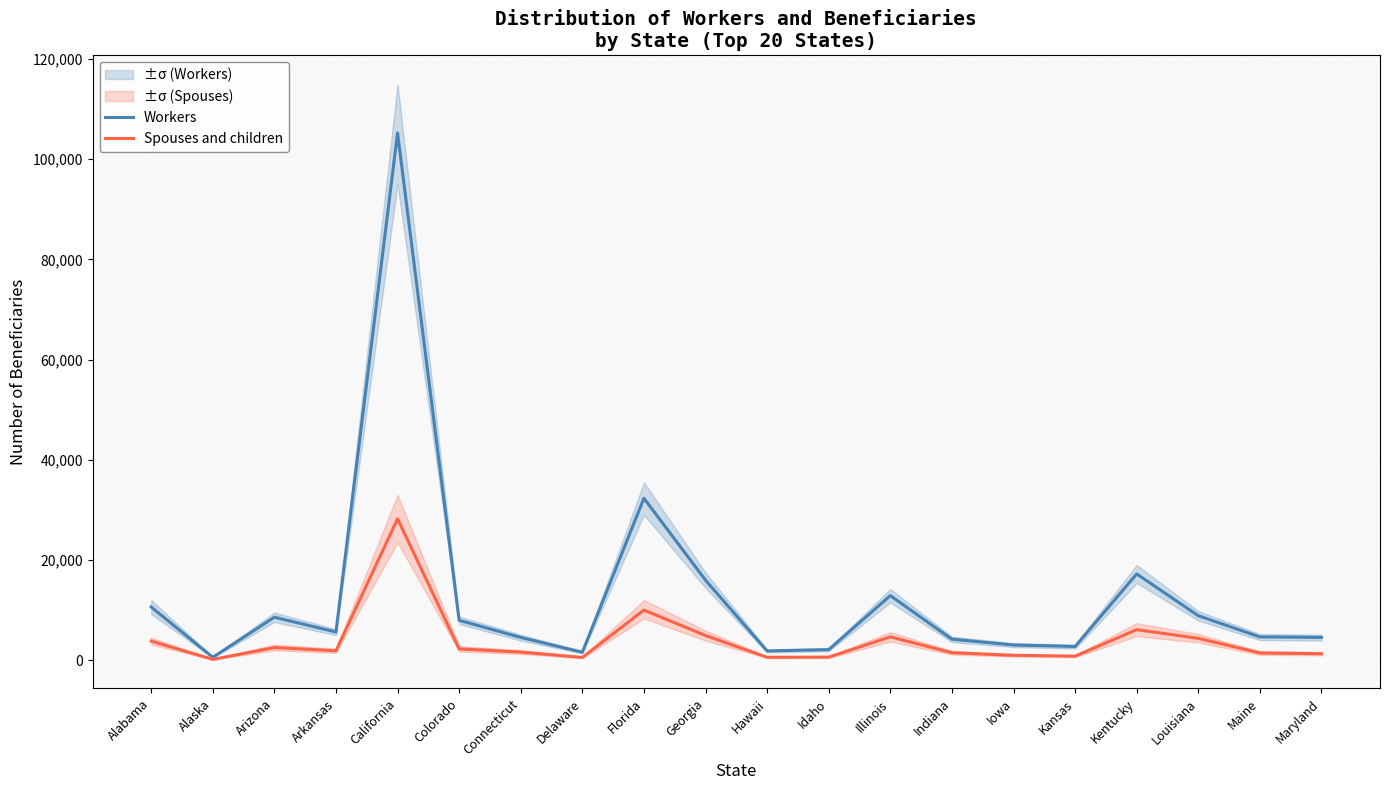

Reading right to left, extract all data points from this chart.

Workers: Maryland=4540	Maine=4642	Louisiana=8868	Kentucky=17210	Kansas=2725	Iowa=3027	Indiana=4178	Illinois=12882	Idaho=2098	Hawaii=1834	Georgia=15959	Florida=32319	Delaware=1578	Connecticut=4538	Colorado=7951	California=105241	Arkansas=5618	Arizona=8574	Alaska=567	Alabama=10613
Spouses and children: Maryland=1282	Maine=1431	Louisiana=4350	Kentucky=6090	Kansas=799	Iowa=965	Indiana=1480	Illinois=4645	Idaho=604	Hawaii=570	Georgia=4913	Florida=10001	Delaware=537	Connecticut=1612	Colorado=2245	California=28221	Arkansas=1867	Arizona=2515	Alaska=148	Alabama=3804